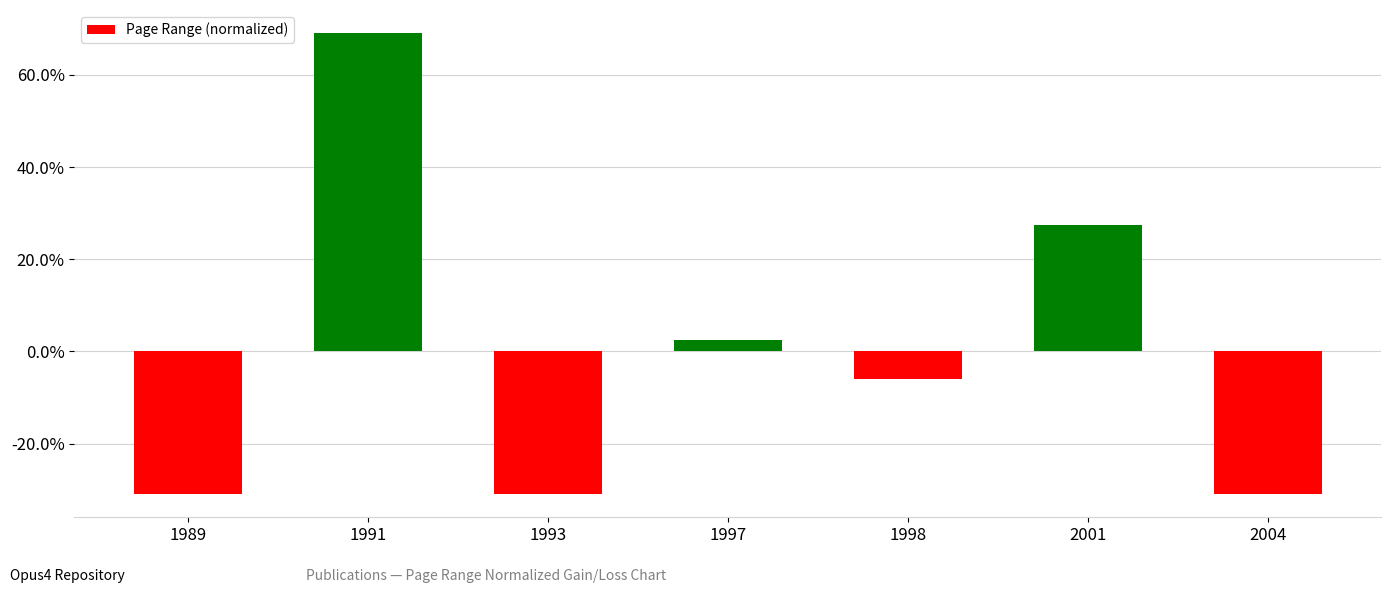

Reading left to right, what are all the values shown in this chart?

-0.3	0.7	-0.3	0.0	-0.1	0.3	-0.3